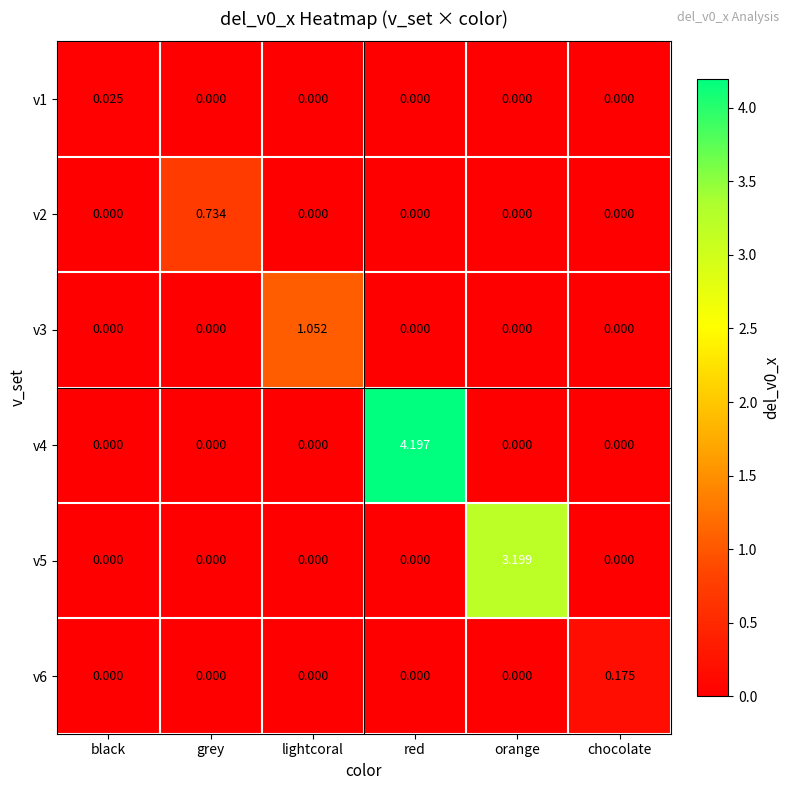

At which label does v4 reach its peak?

red